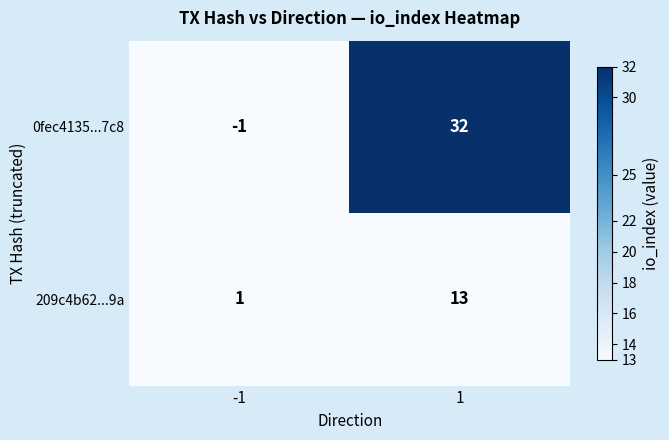

What is the sum of all 0fec4135...7c8 values?

31